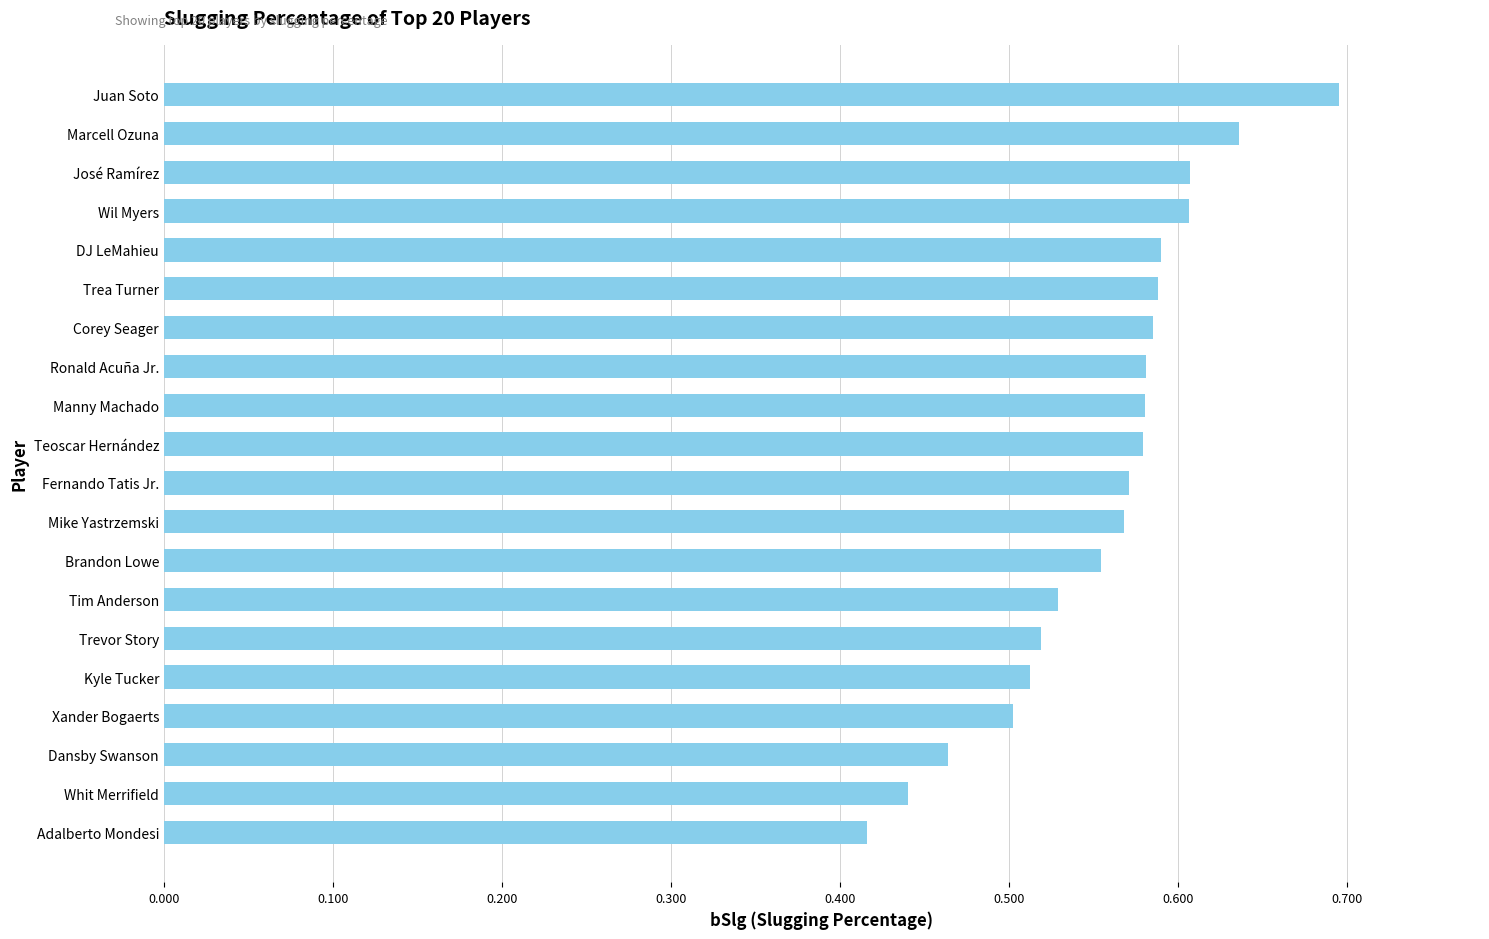

At which category does the chart reach its peak across all series?

Juan Soto